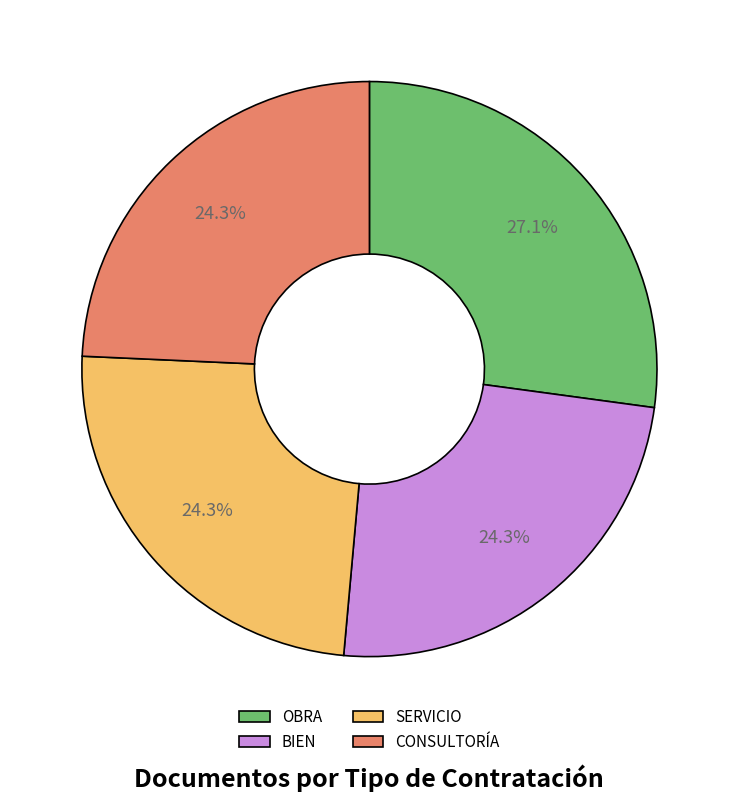

Which has a higher value, OBRA or CONSULTORÍA?

OBRA